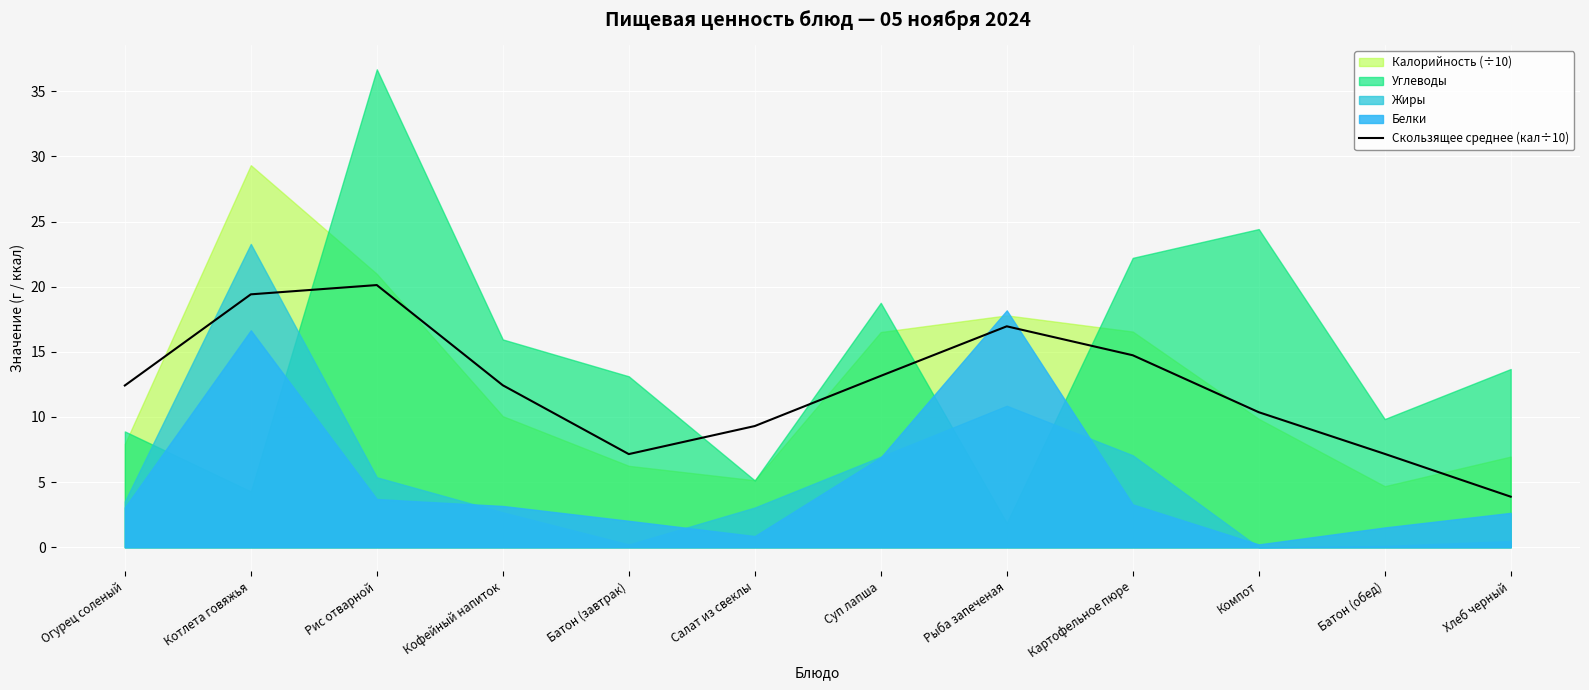

What position from the left is Батон (завтрак)?

5